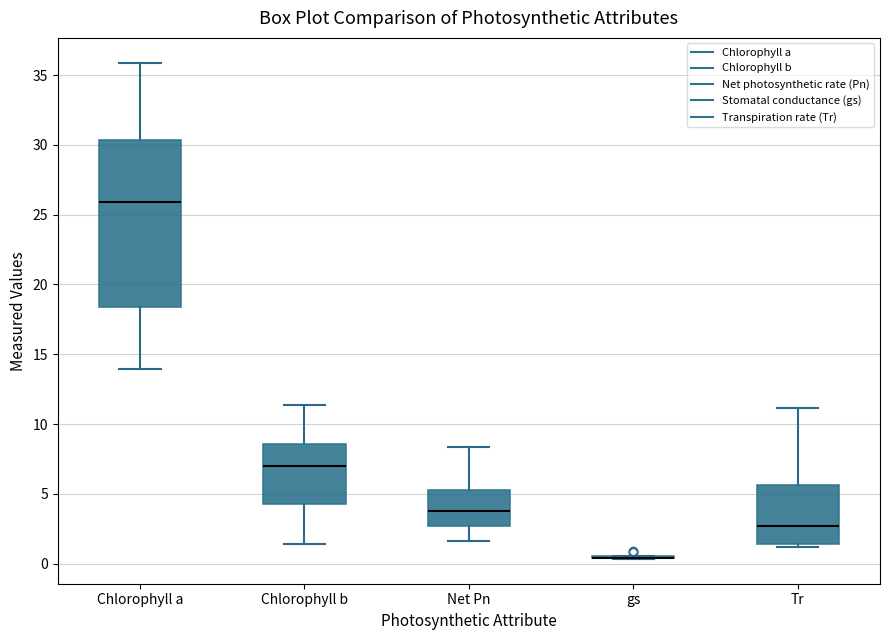

Reading left to right, read every box against the y-axis: the position of its median line, the range the box covers, and the ends of its whiskers. The values are not printed on the chart, so give them approximately, as read against the axis.

Chlorophyll a: median 26.0, box 18.5 to 30.5, whiskers 14.0 to 36.0
Chlorophyll b: median 7.0, box 4.5 to 8.5, whiskers 1.5 to 11.5
Net Pn: median 4.0, box 2.5 to 5.5, whiskers 1.5 to 8.5
gs: box collapsed to a line at 0.5, whiskers 0.5 to 0.5
Tr: median 2.5, box 1.5 to 5.5, whiskers 1.0 to 11.0